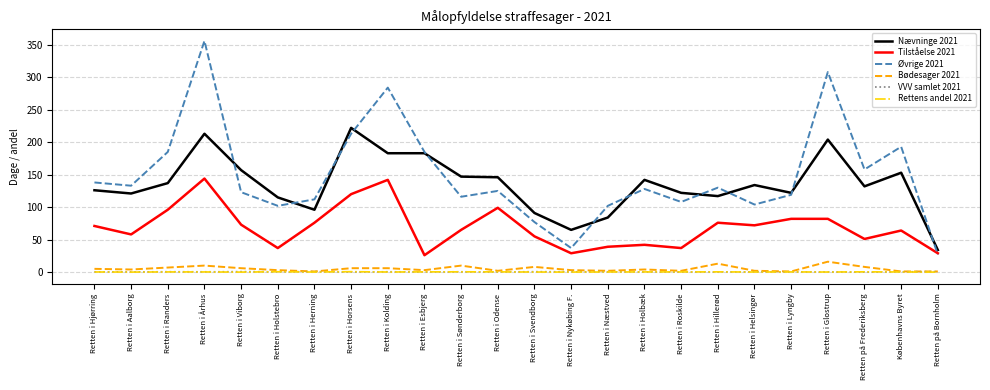

What are all the series names shown in the legend?

Nævninge 2021, Tilståelse 2021, Øvrige 2021, Bødesager 2021, VVV samlet 2021, Rettens andel 2021